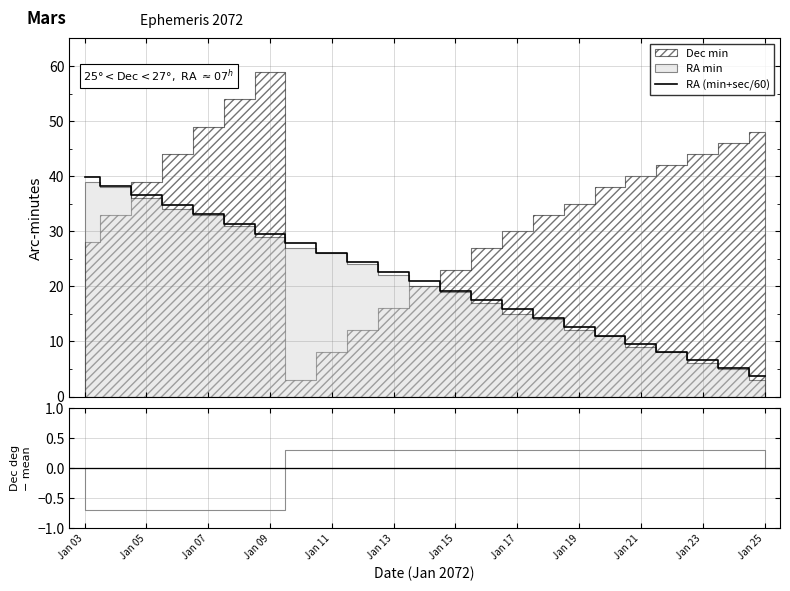

Reading left to right, list all the values displayed in this chart.

39.9	38.2	36.5	34.8	33.1	31.3	29.6	27.8	26.1	24.4	22.6	20.9	19.2	17.5	15.9	14.2	12.6	11.1	9.5	8.0	6.6	5.2	3.8